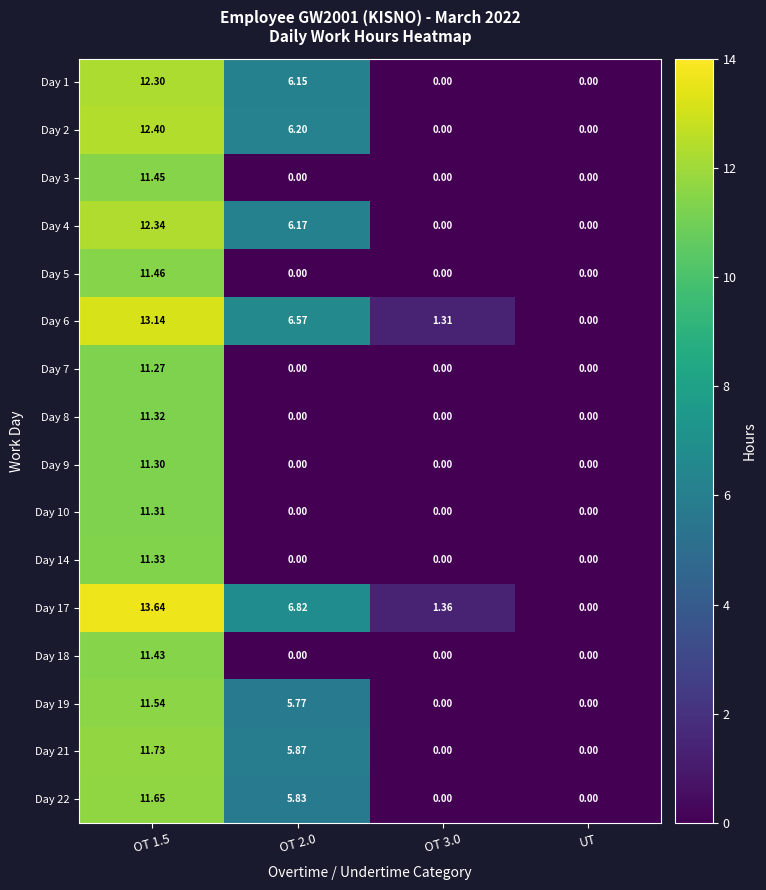

What is the total value across all series at OT 1.5?

189.6